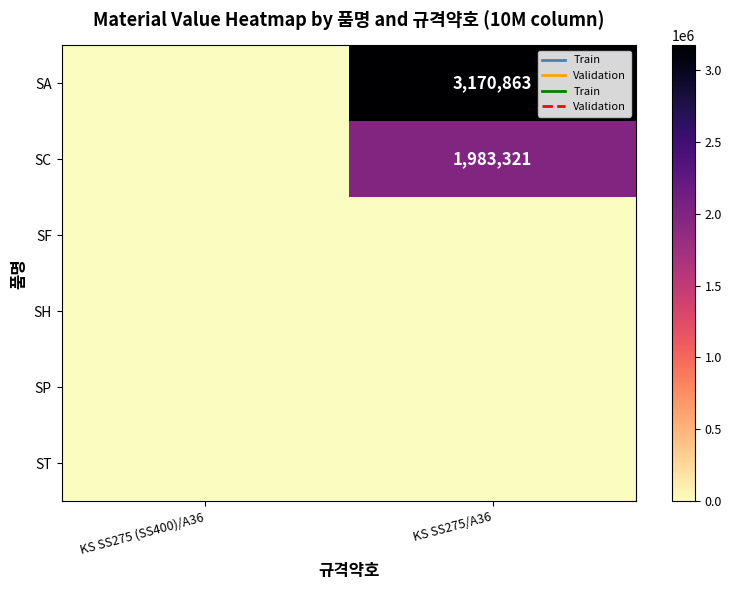

True or false: SA has a value of 1639217 at KS SS275/A36.

False